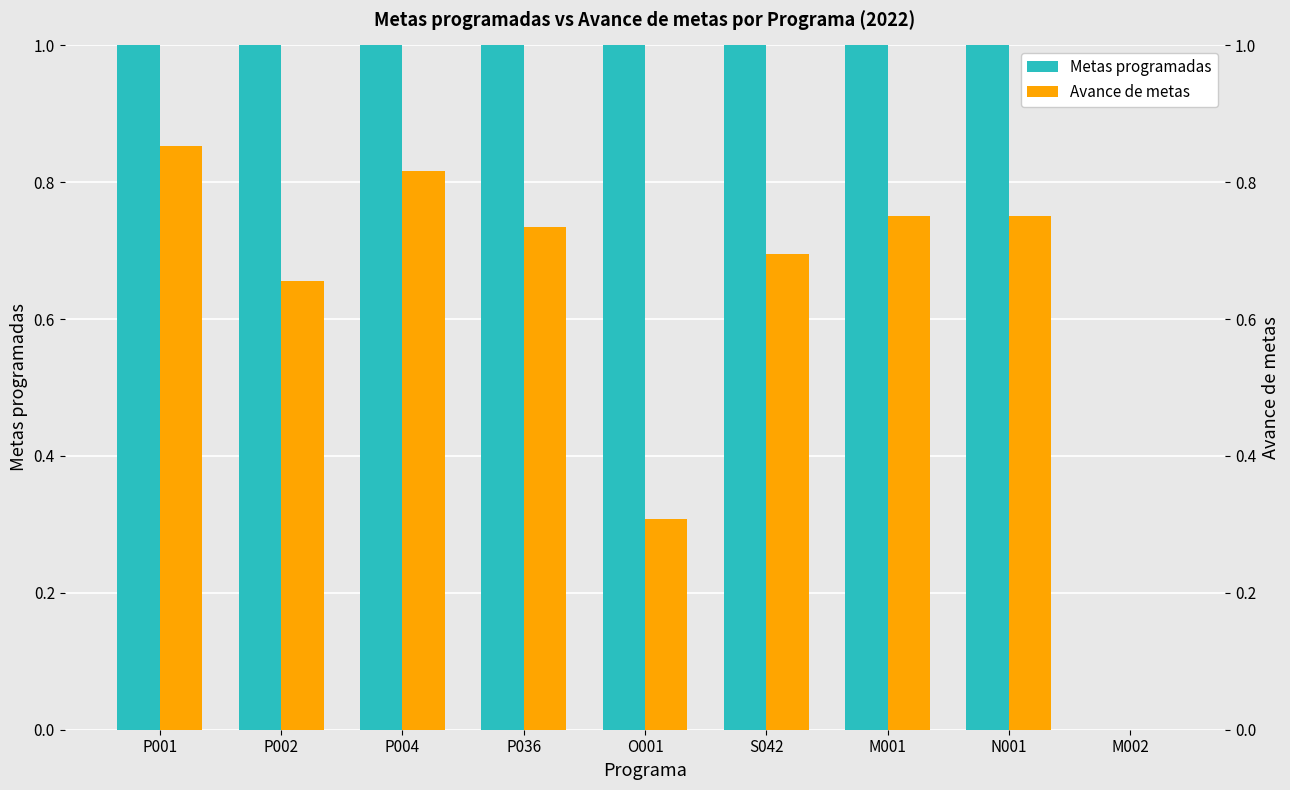

Where is Avance de metas nearest to the value 0?

M002